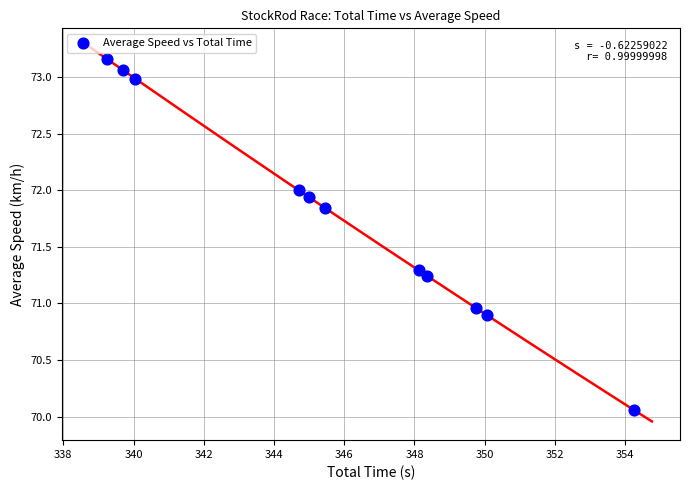

What is the range of X values (max minus min)?

15.0